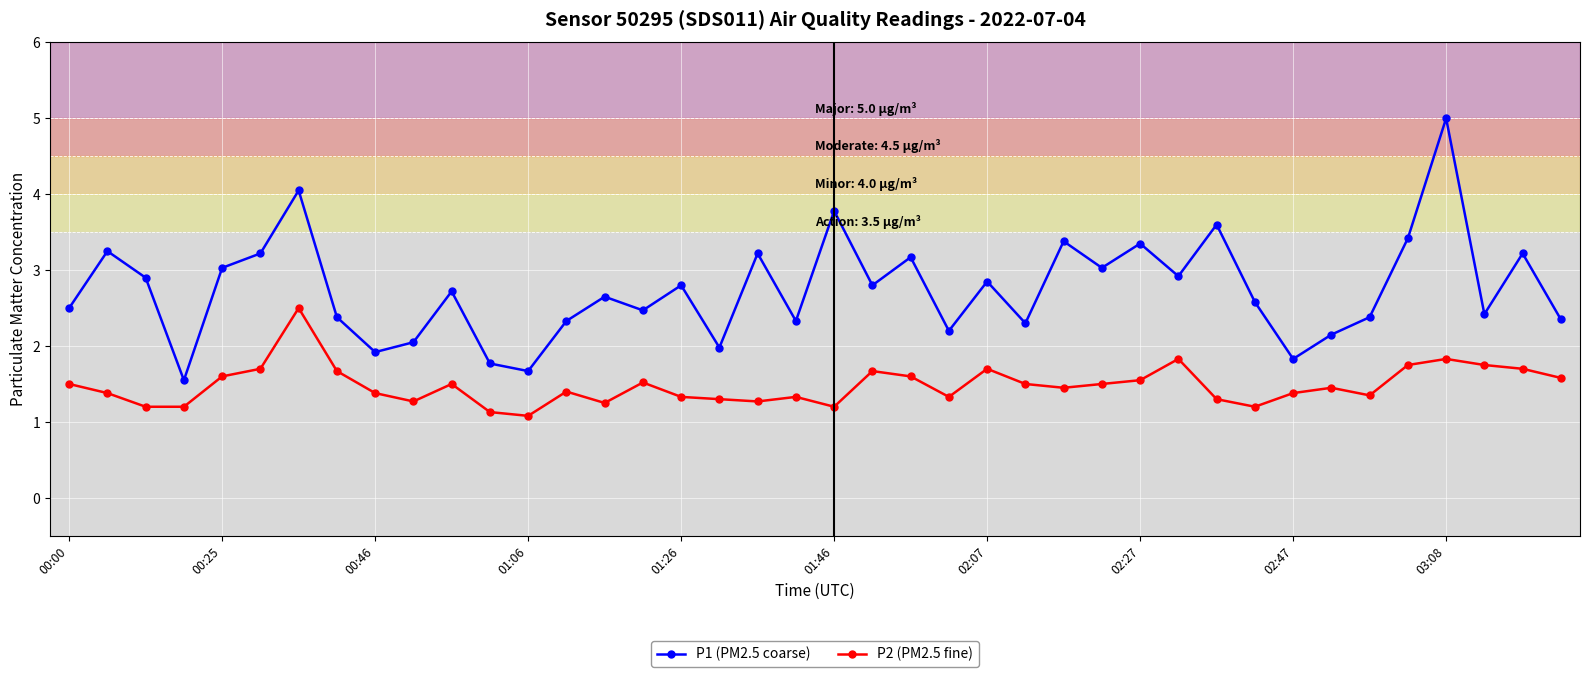

List the series in order of their peak value, lowest first.

P2 (PM2.5 fine), P1 (PM2.5 coarse)